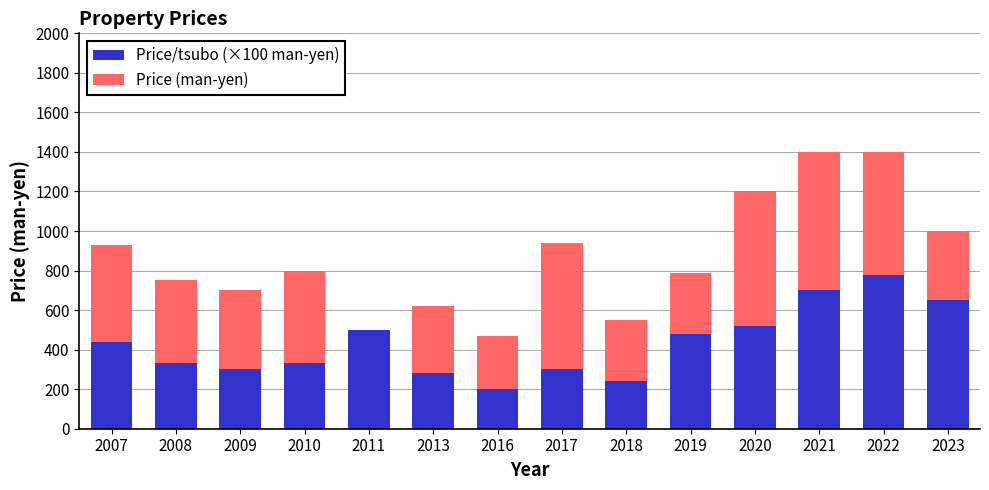

Is it true that Price/tsubo (×100 man-yen) equals 440.0 at 2007?

True